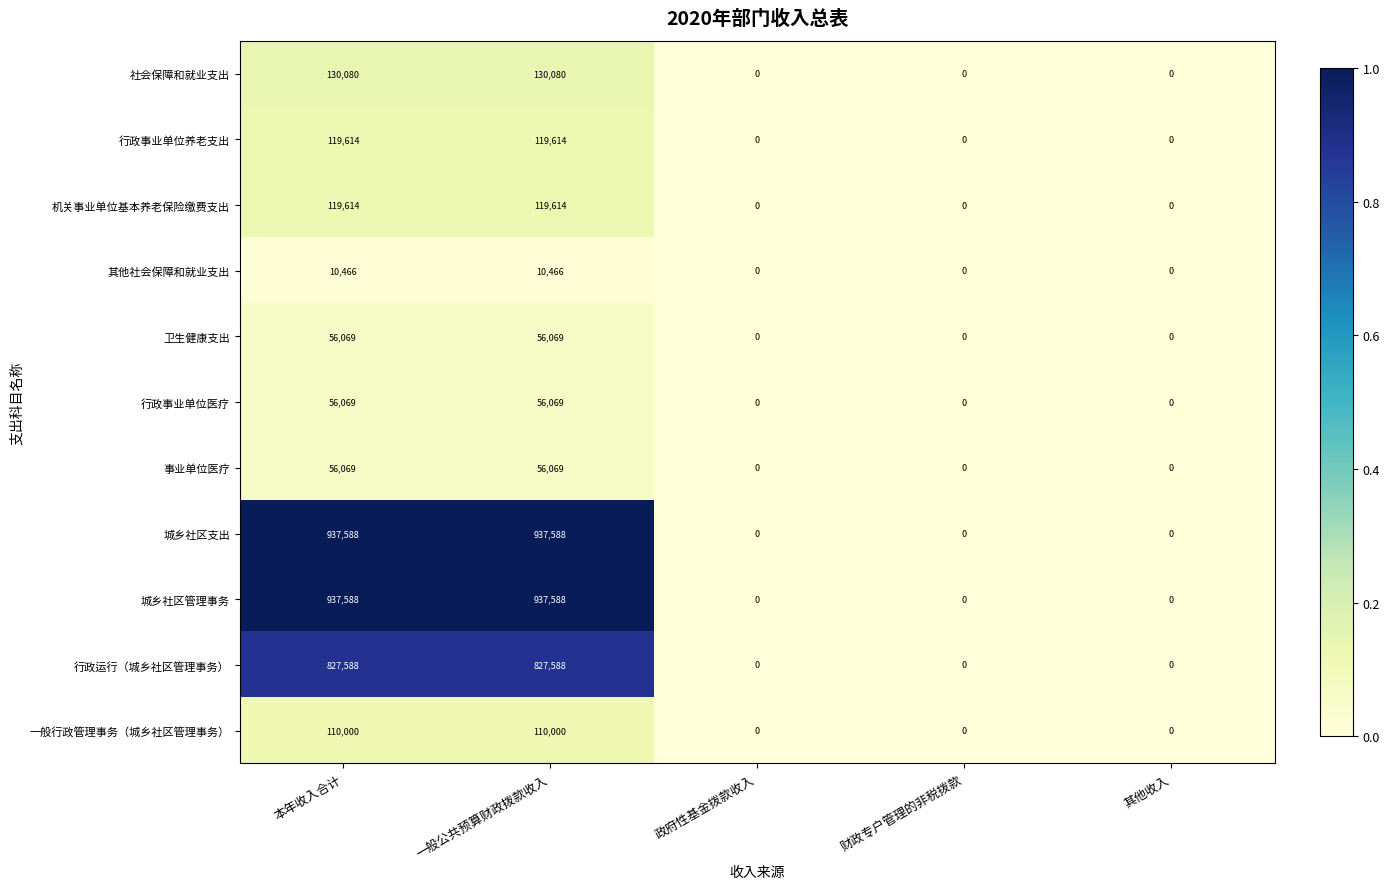

What is the highest value of the 城乡社区管理事务 series?

937588